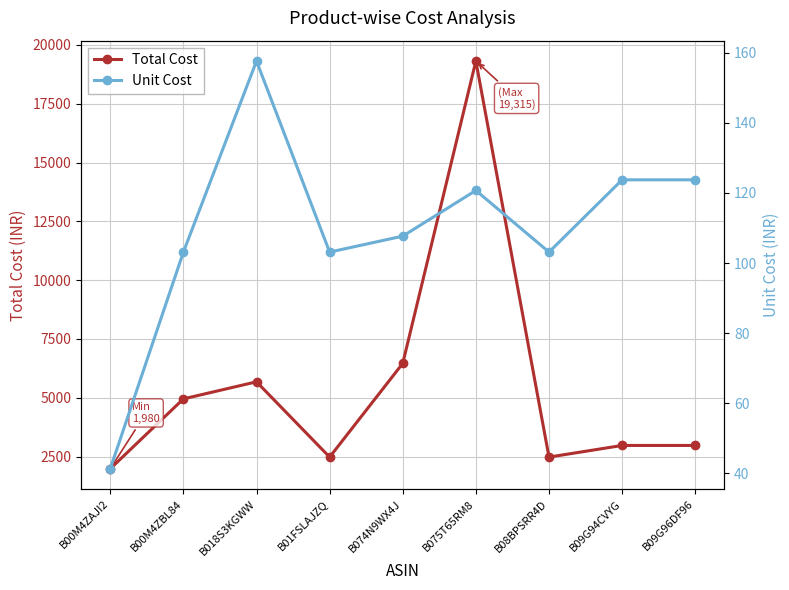

What is the sum of all Total Cost values?

49271